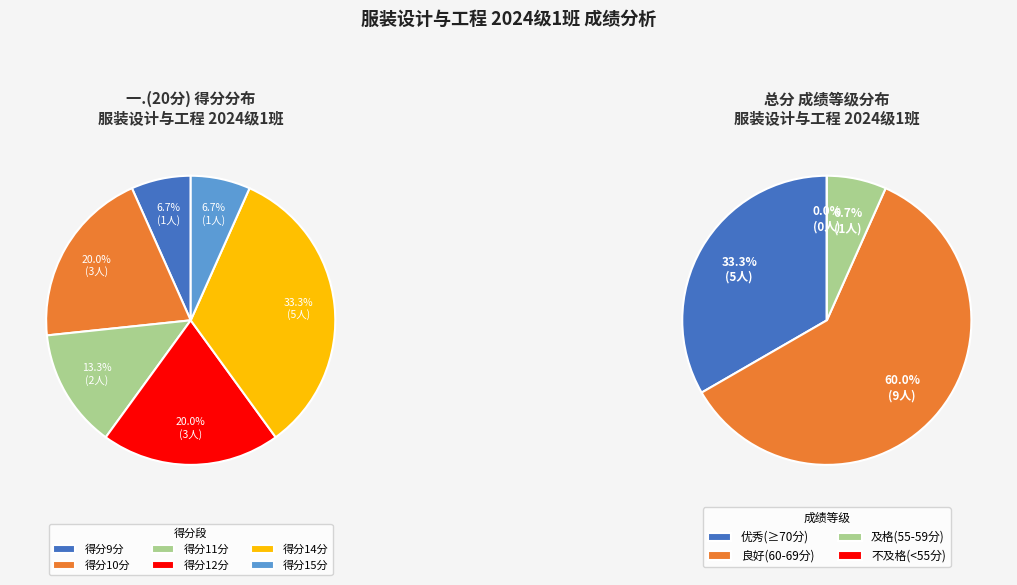

Do 王雅璇(10) and 盖鑫泽(15) together represent more than half of the pie?

No